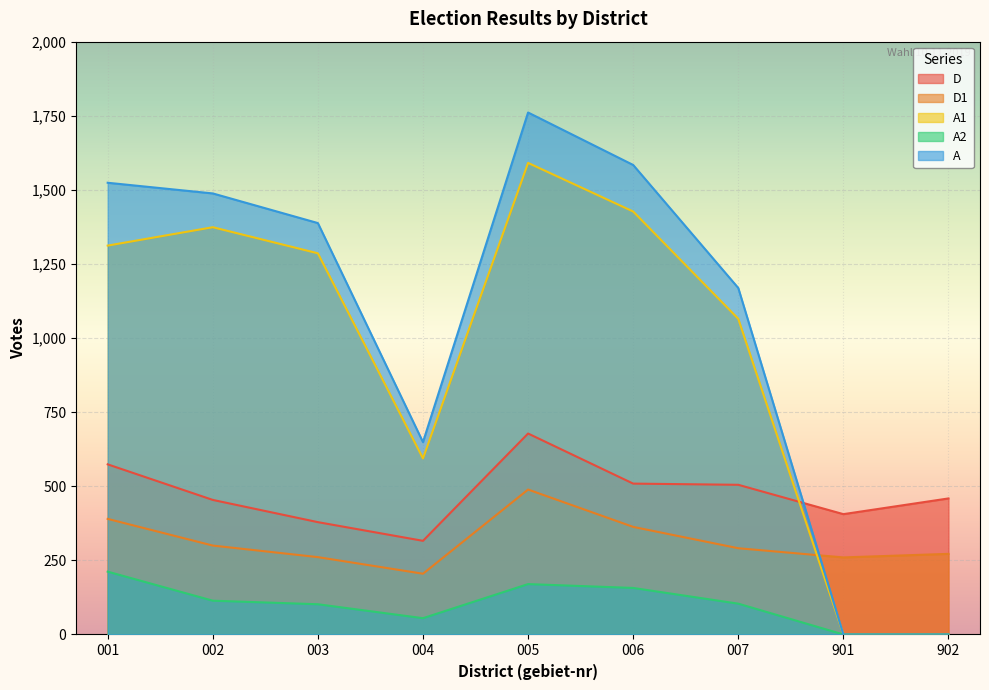

Is the value of A1 at 006 greater than the value of D1 at 902?

Yes